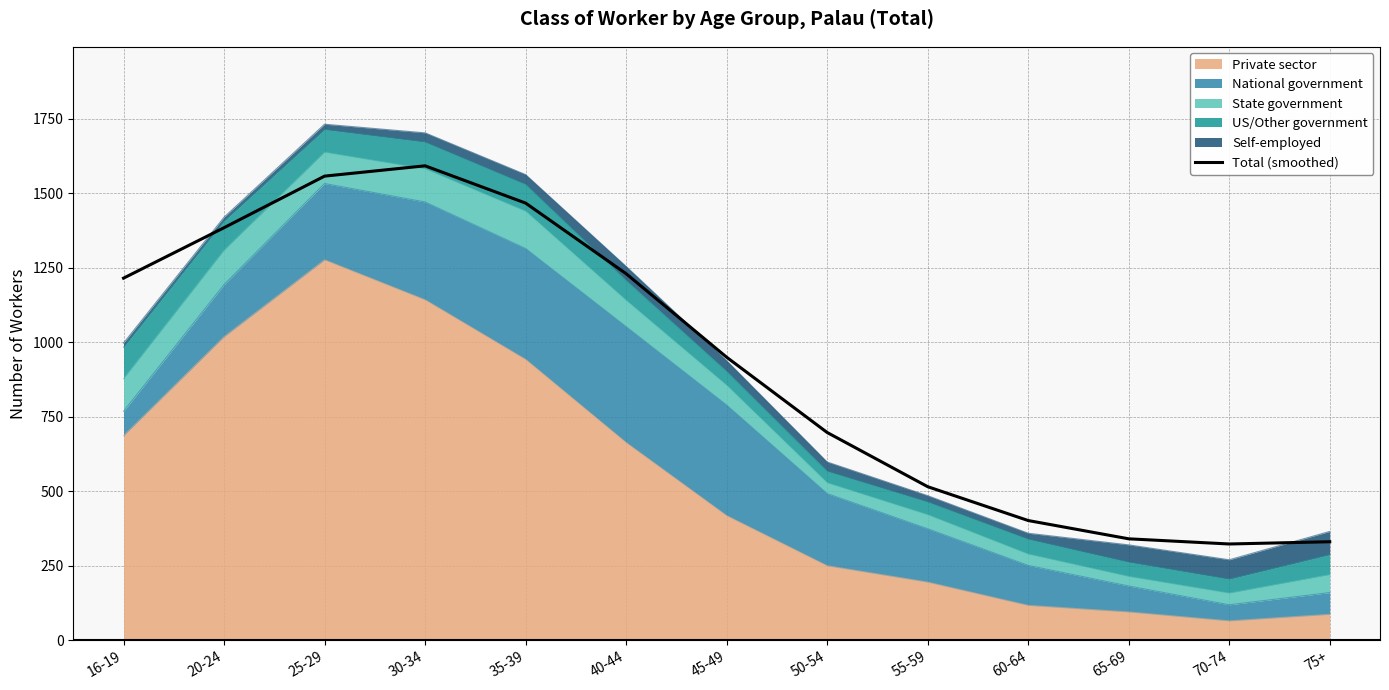

Reading left to right, list all the values displayed in this chart.

16-19=1214.7	20-24=1383.9	25-29=1556.9	30-34=1591.5	35-39=1466.4	40-44=1229.6	45-49=949.5	50-54=697.0	55-59=515.2	60-64=401.6	65-69=340.3	70-74=323.0	75+=330.5